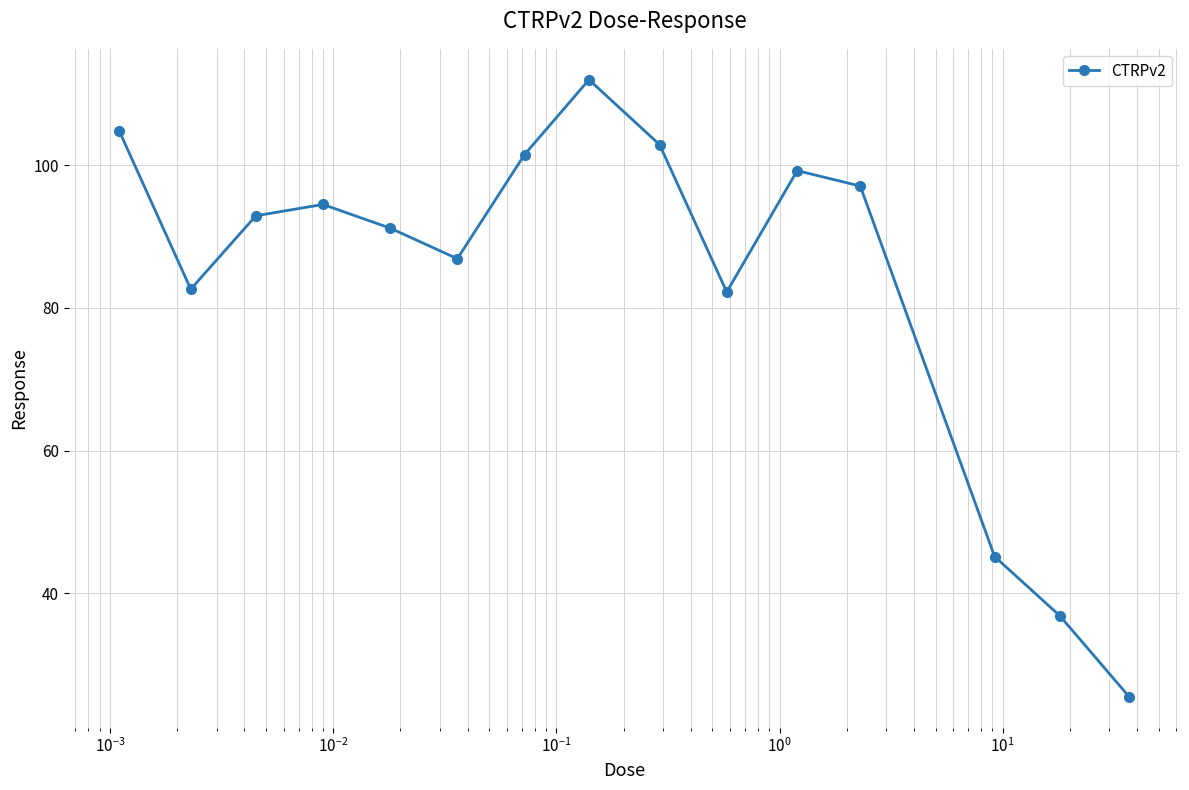

What is the greatest value displayed?

112.0